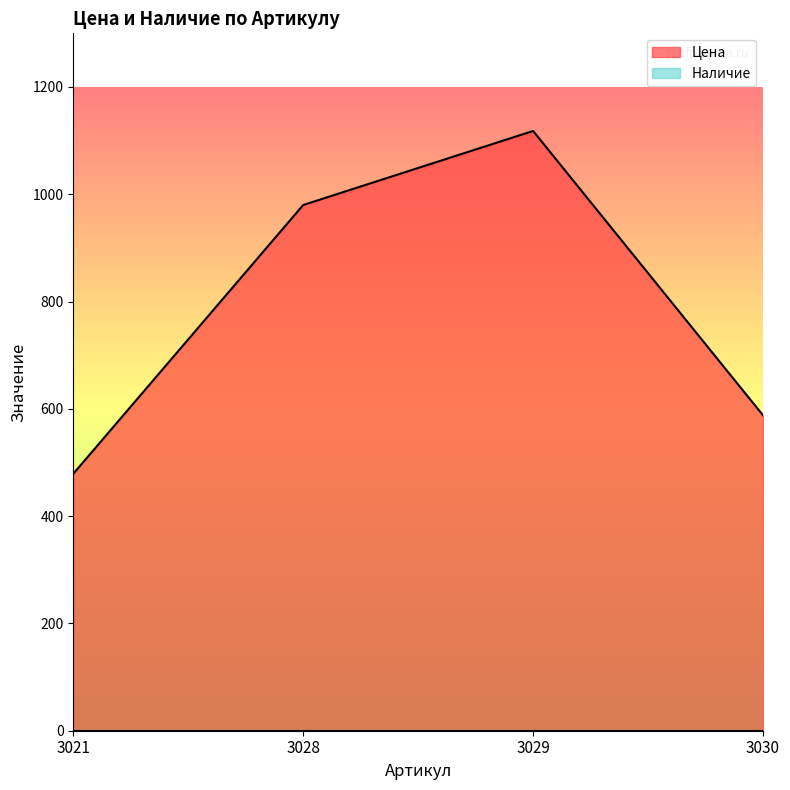

At which label does the data first exceed 980?

3029